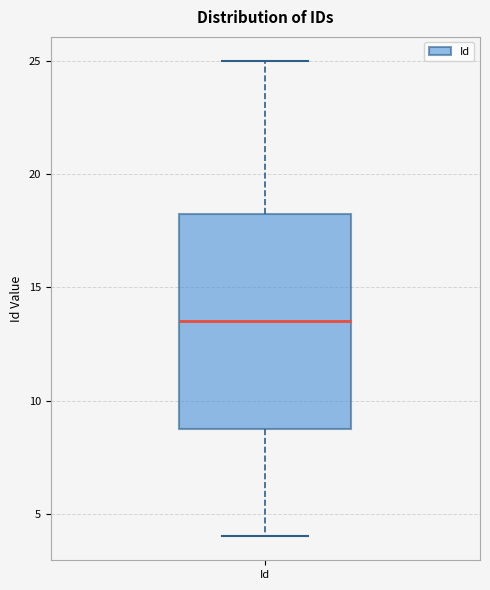

Transcribe this box plot: give where the median line is, the range the box spans, and where the two whiskers end, as read against the y-axis. The values are not printed on the chart, so give them approximately, as read against the axis.

median 13.5, box 9.0 to 18.5, whiskers 4.0 to 25.0